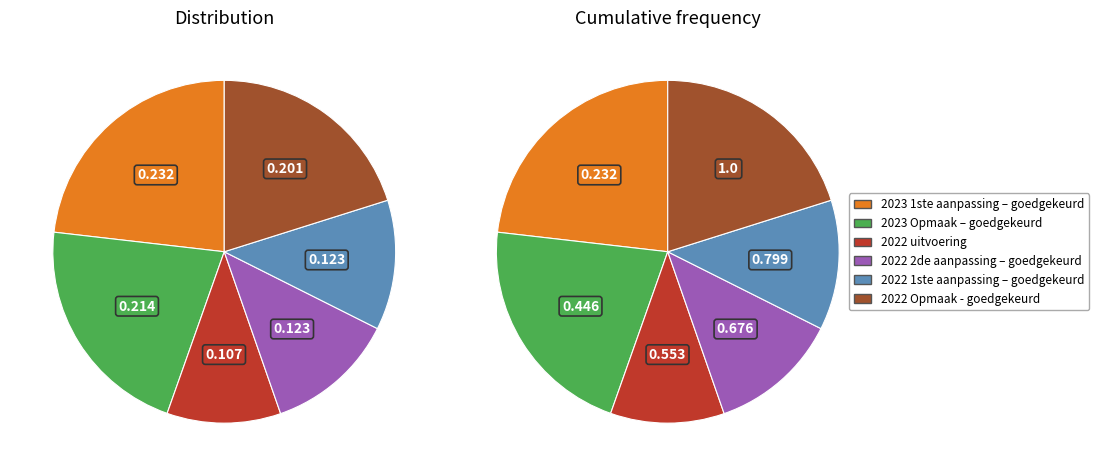

What is the largest slice in the pie chart?

2023 1ste aanpassing – goedgekeurd